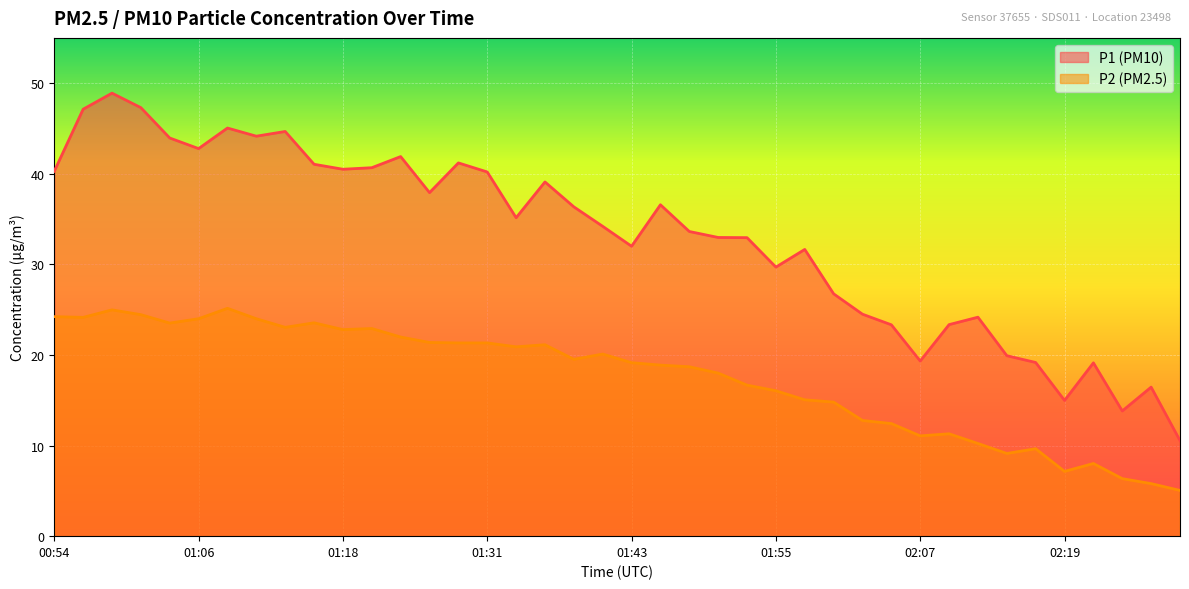

Which series has the largest range (max minus min)?

P1 (PM10)